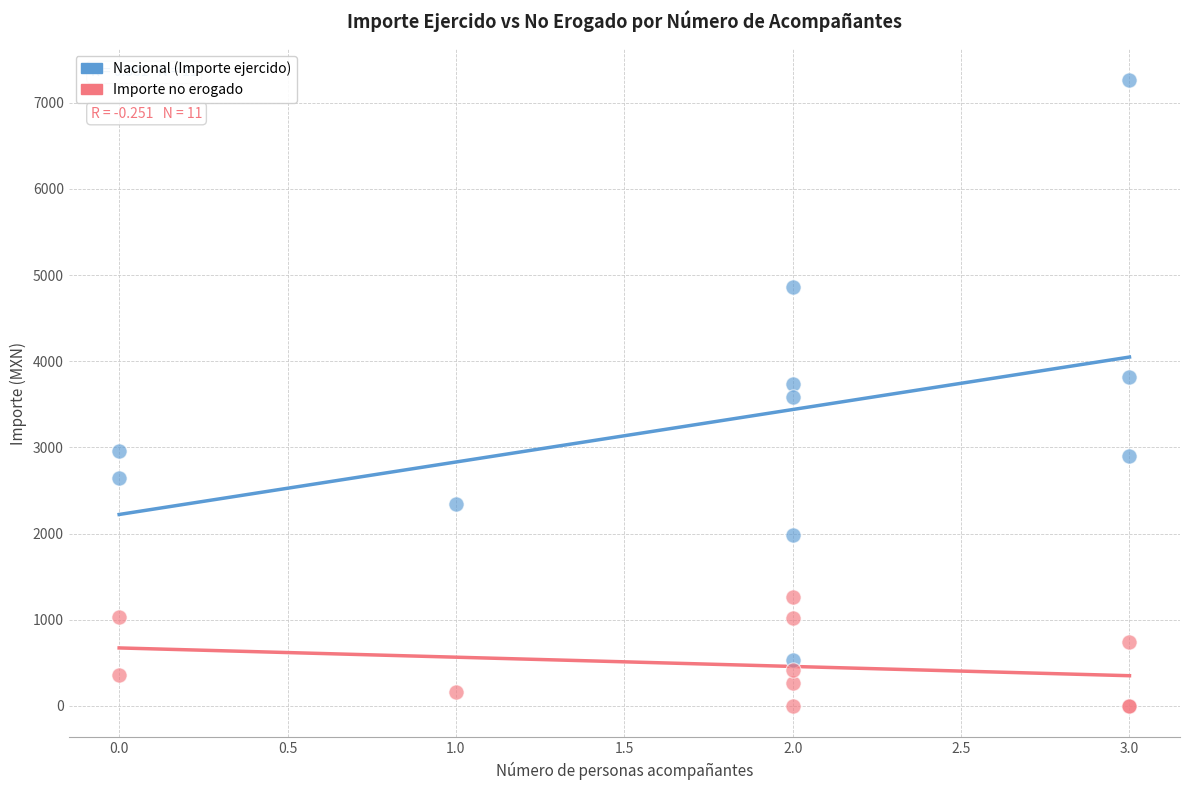

Which series contains the highest Y value?

Nacional (Importe ejercido)